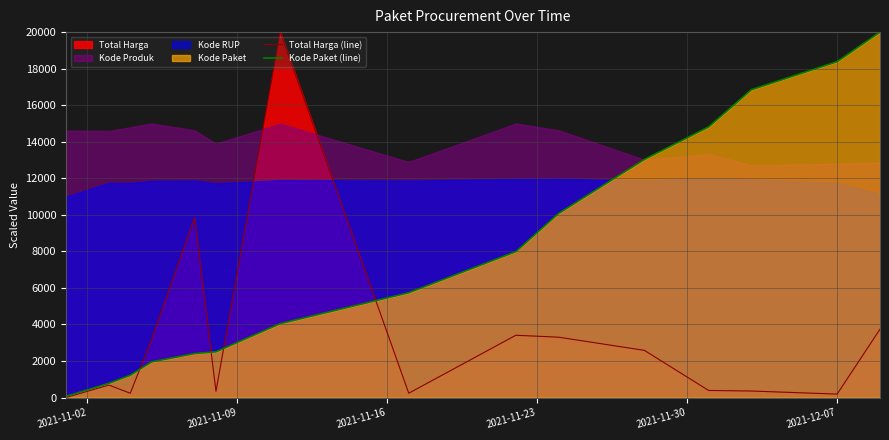

Does the chart have visible grid lines?

Yes